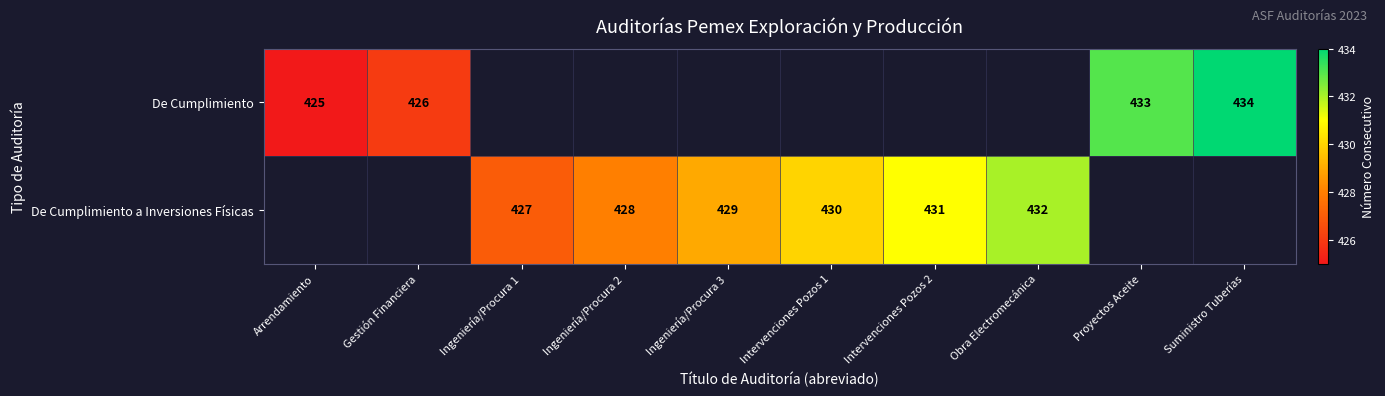

How many distinct data groups are displayed?

2